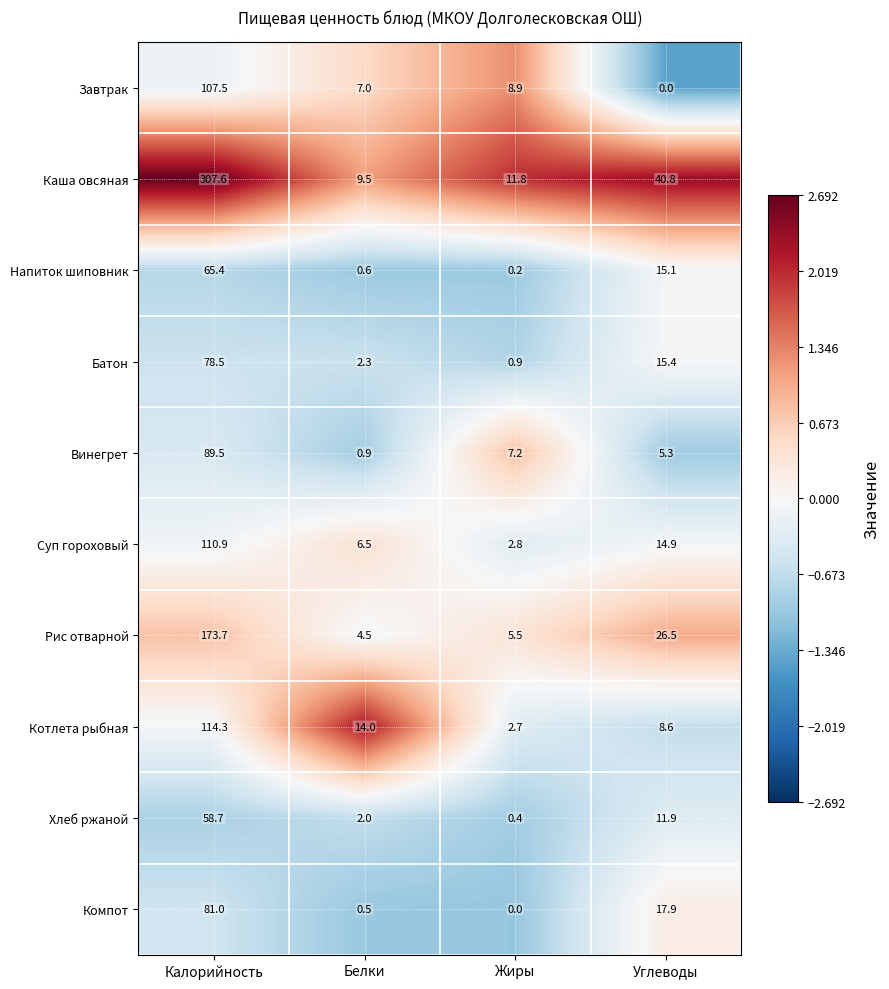

Which series changed the most between Белки and Углеводы?

Каша овсяная